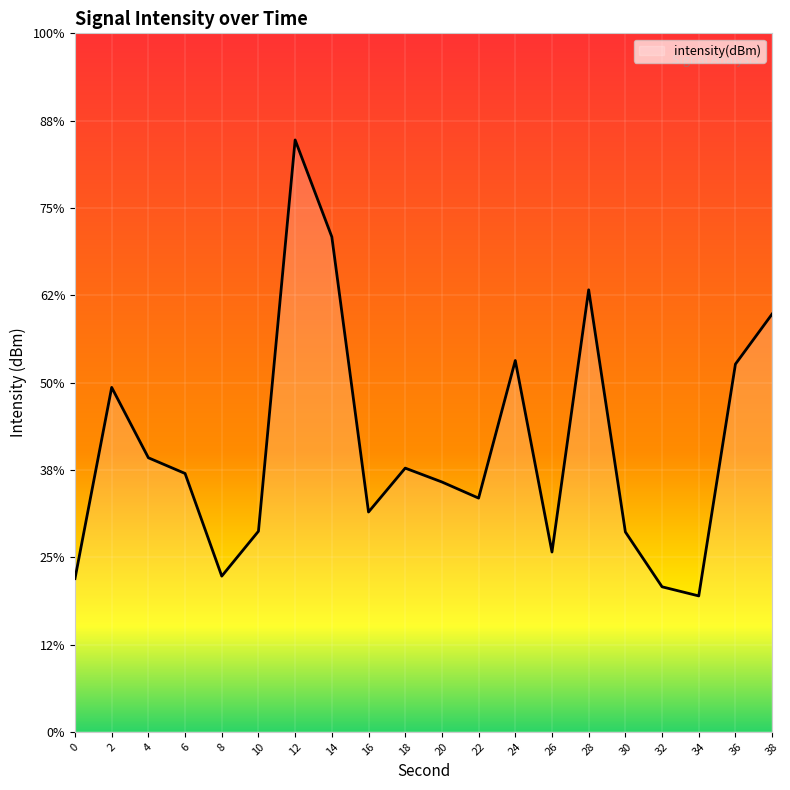

True or false: the data shows -200.0 at 12.

False